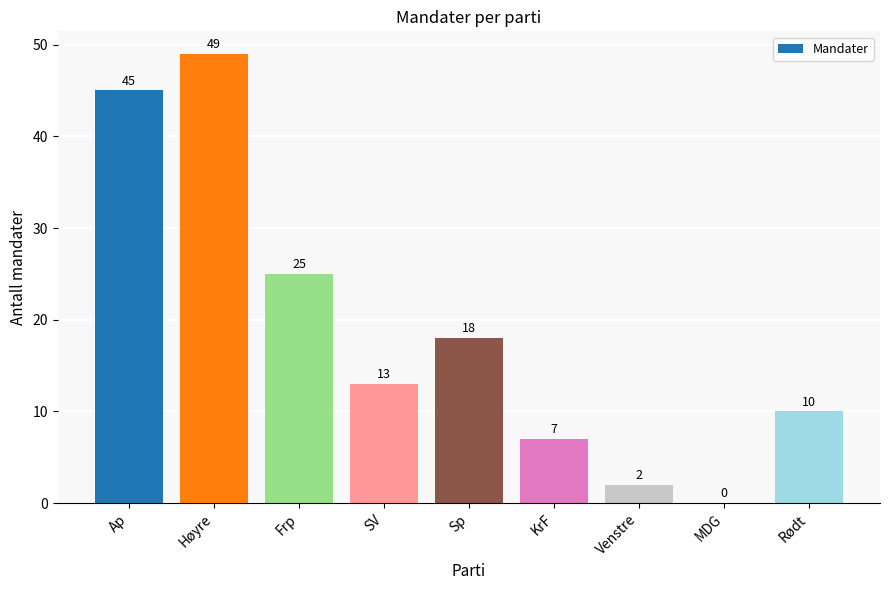

What is the average value?

19